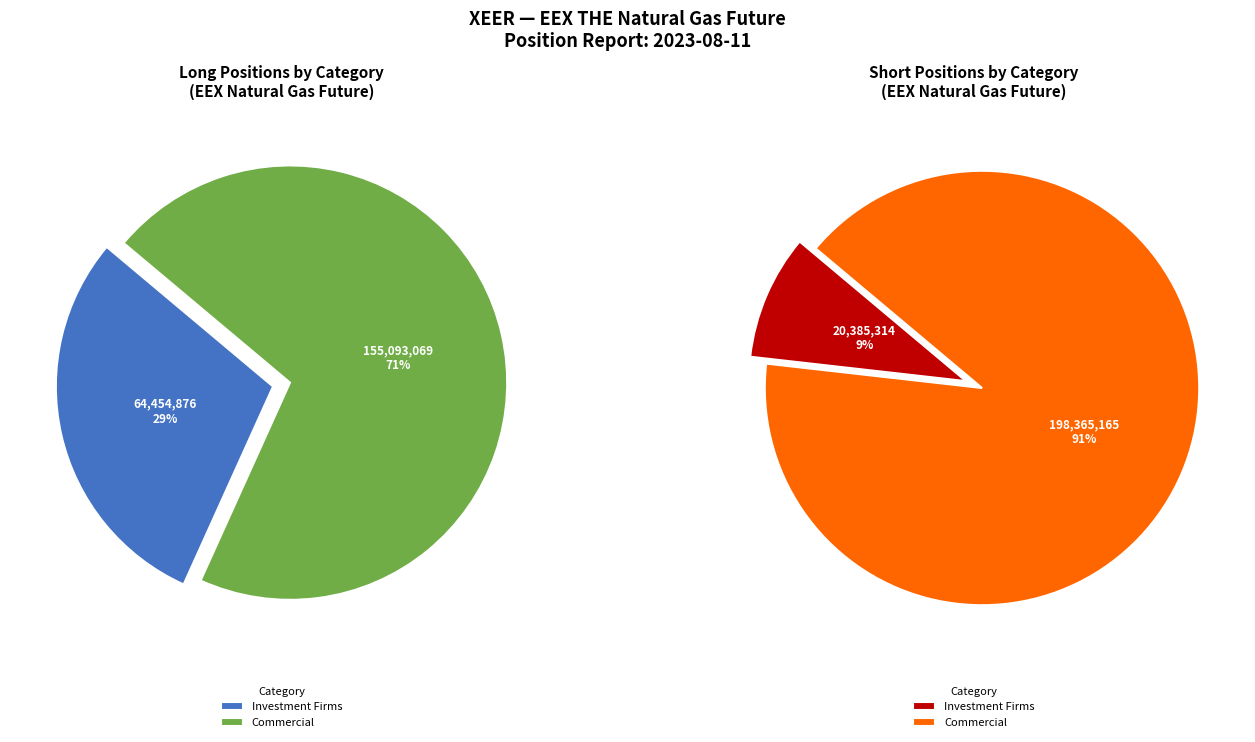

Rank the series by their average value, from highest to lowest.

Long, Short